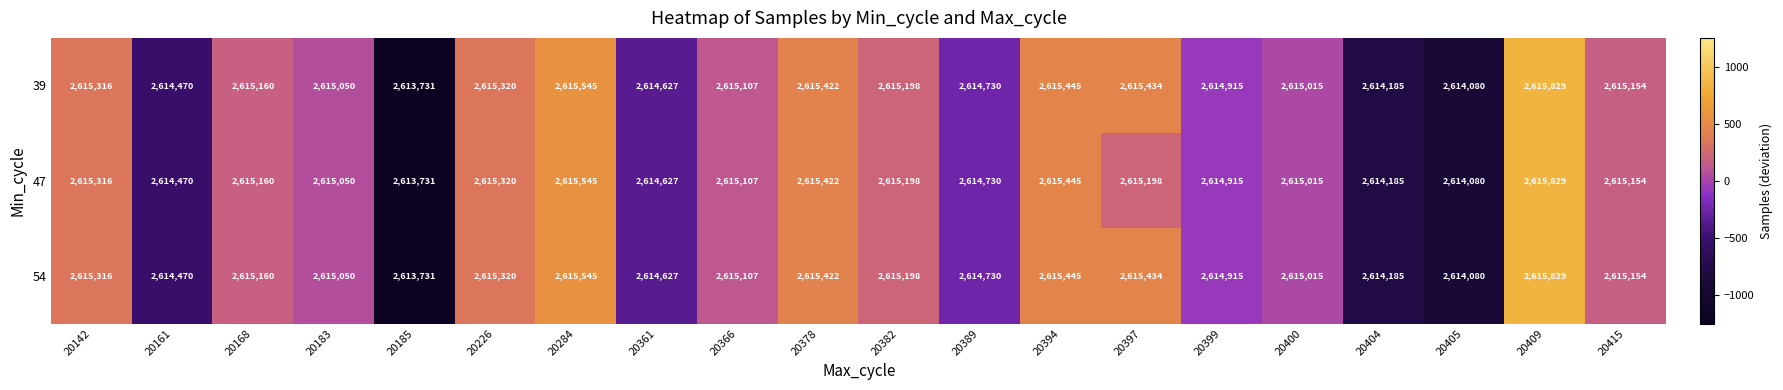

List the labels in order of 39 value, largest first.

20409, 20284, 20394, 20397, 20378, 20226, 20142, 20382, 20168, 20415, 20366, 20183, 20400, 20399, 20389, 20361, 20161, 20404, 20405, 20185